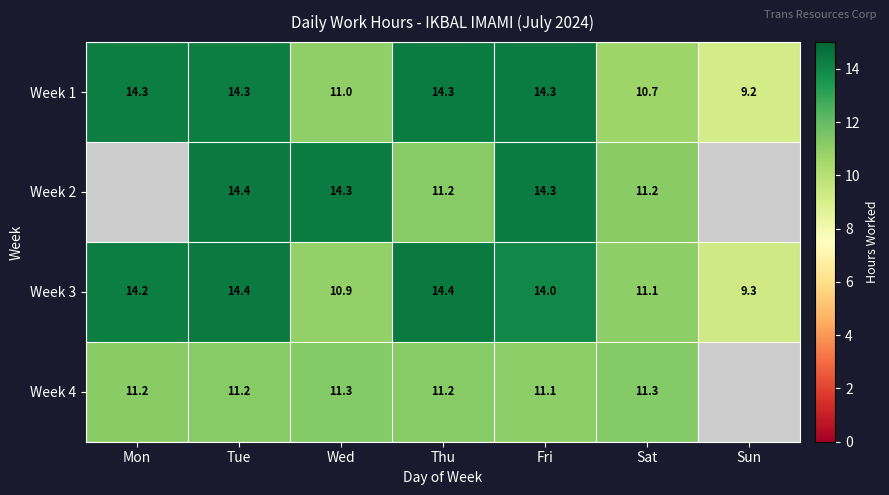

At which label does Week 1 first exceed 14?

Mon